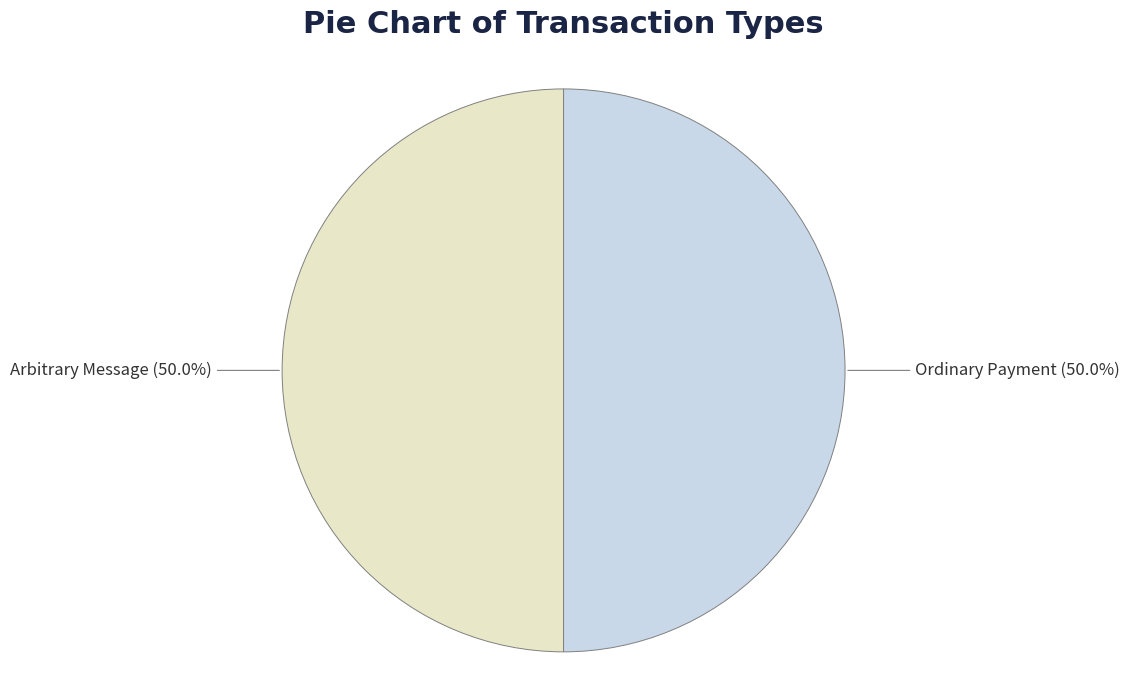

To the nearest percent, what is the difference between the largest and smallest slice percentages?

0%